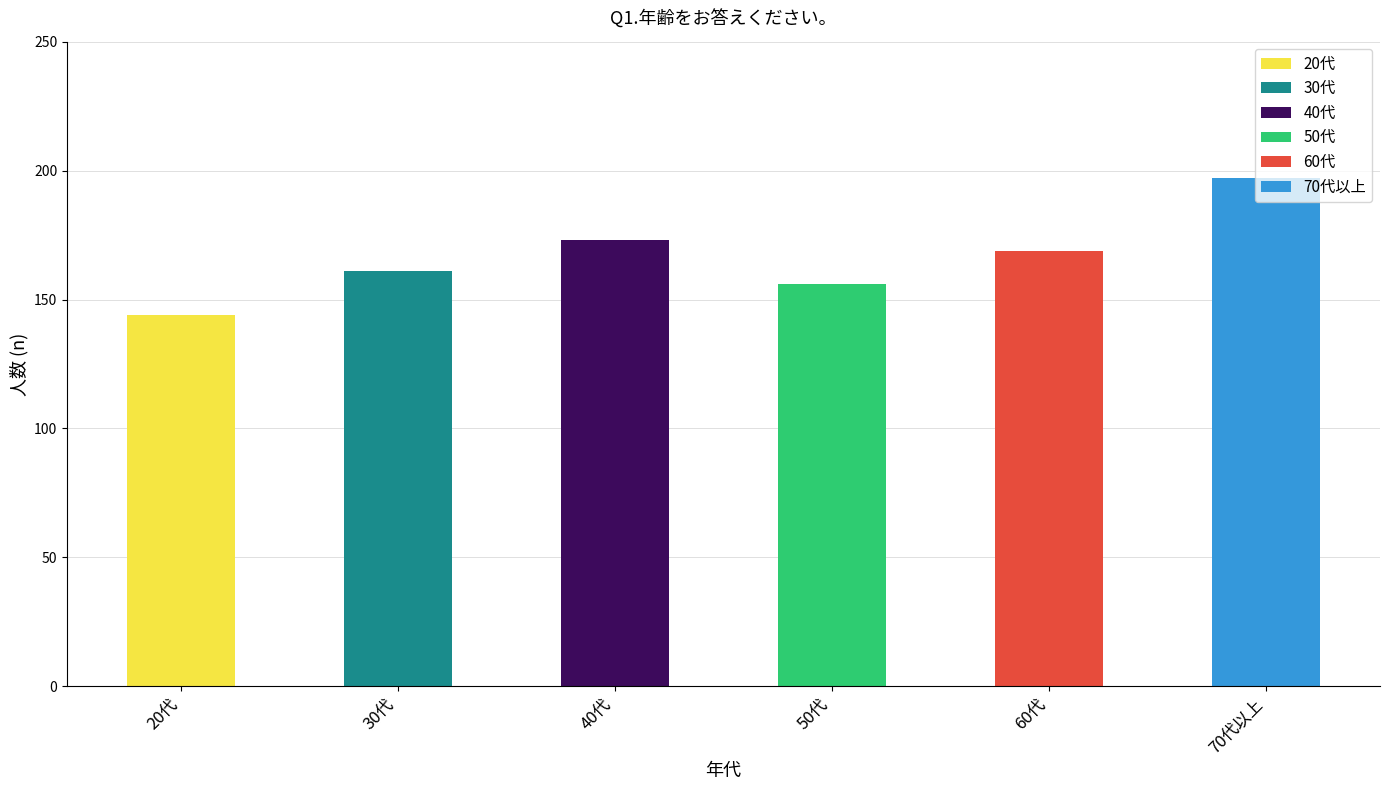

What is the total value across all series at 50代?

156